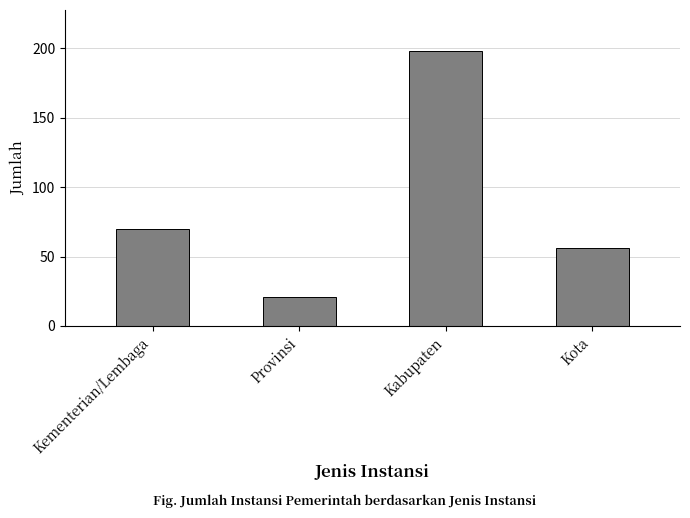

Reading left to right, list all the values displayed in this chart.

Kementerian/Lembaga=70	Provinsi=21	Kabupaten=198	Kota=56